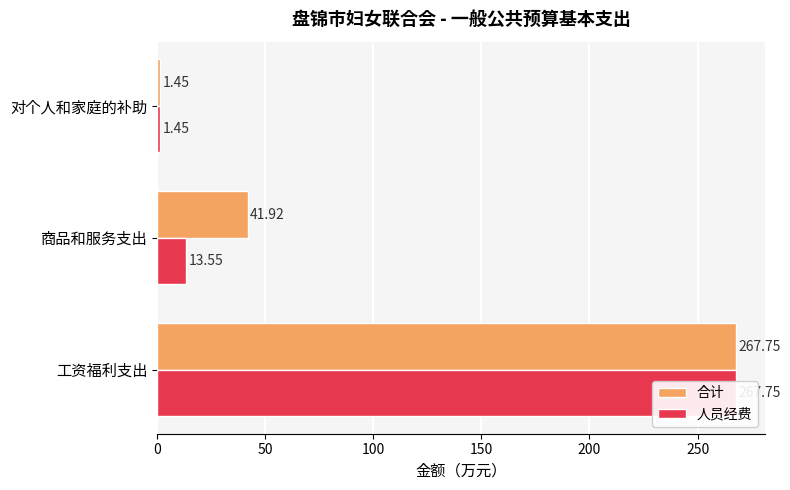

Which series has the largest total across all categories?

合计